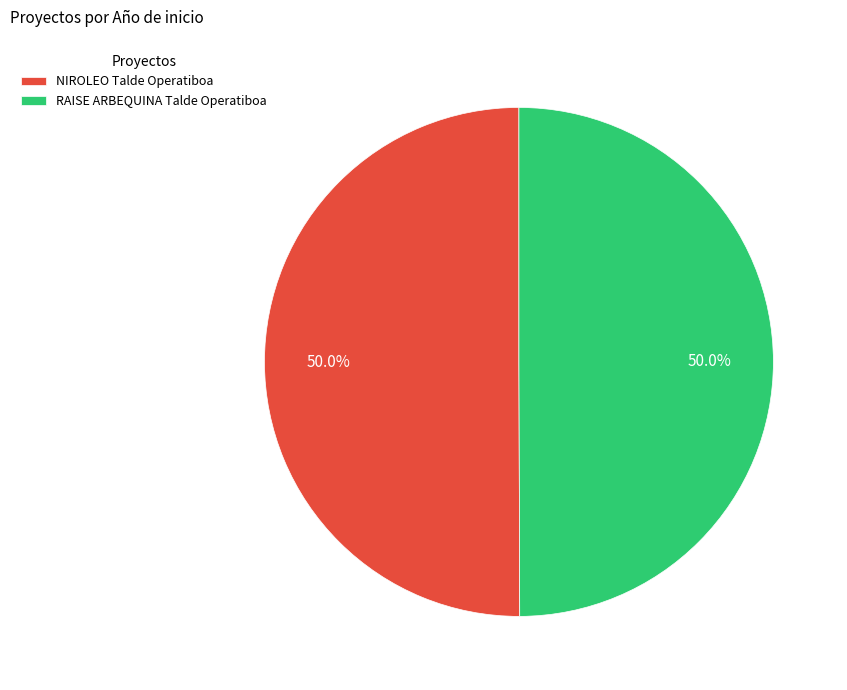

Approximately how many times larger is the value at NIROLEO Talde Operatiboa compared to RAISE ARBEQUINA Talde Operatiboa?

1.0